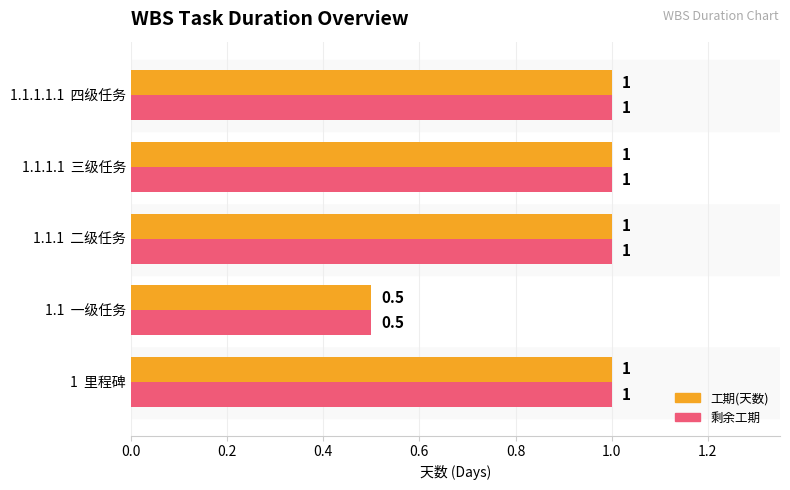

The 剩余工期 series shows 1.0 at 1.1.1.1  三级任务. True or false?

True